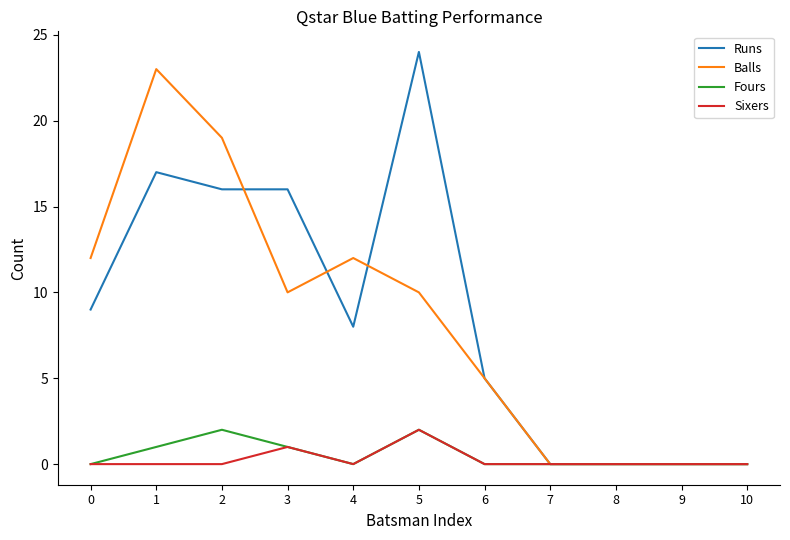

Between 5 and 7, which series saw the biggest shift?

Runs